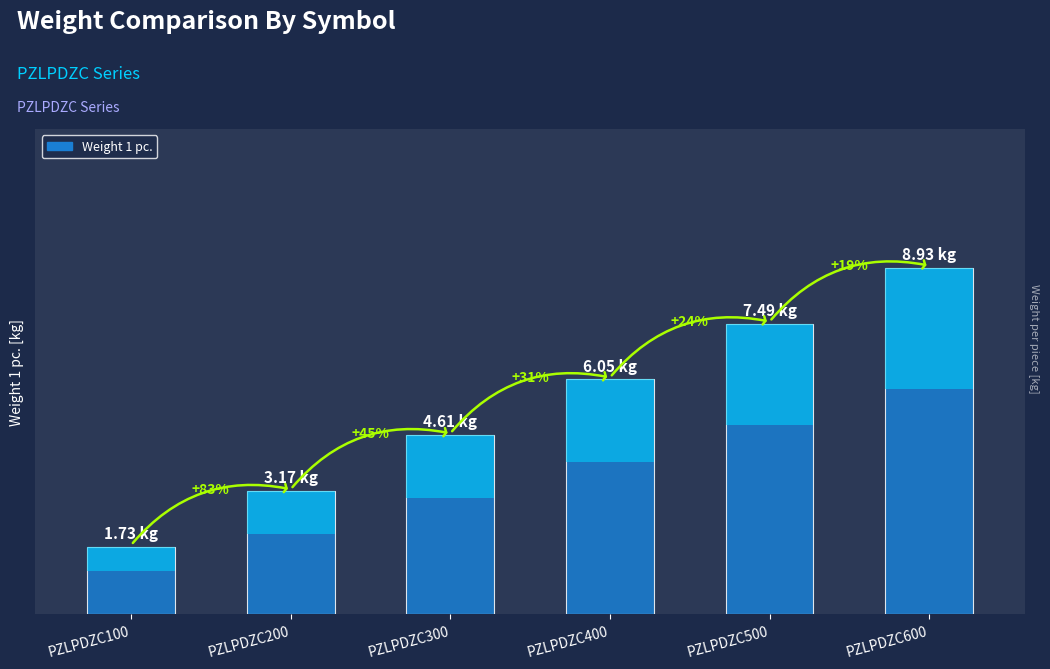

How many data points does each series have?

6